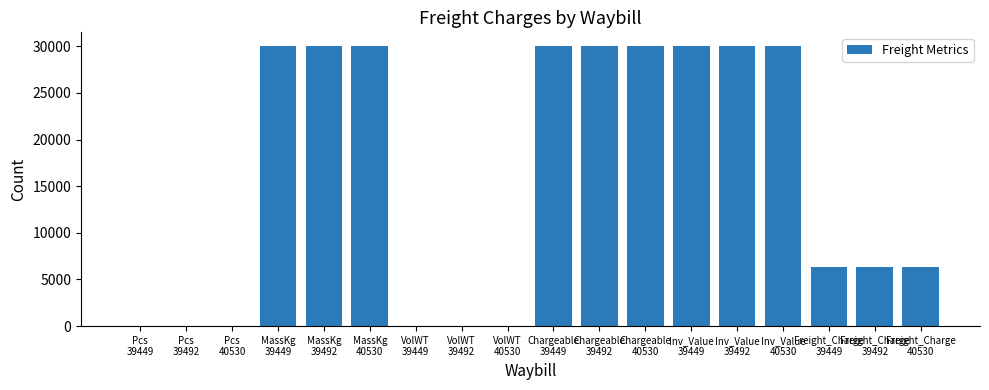

Are the bars horizontal?

No